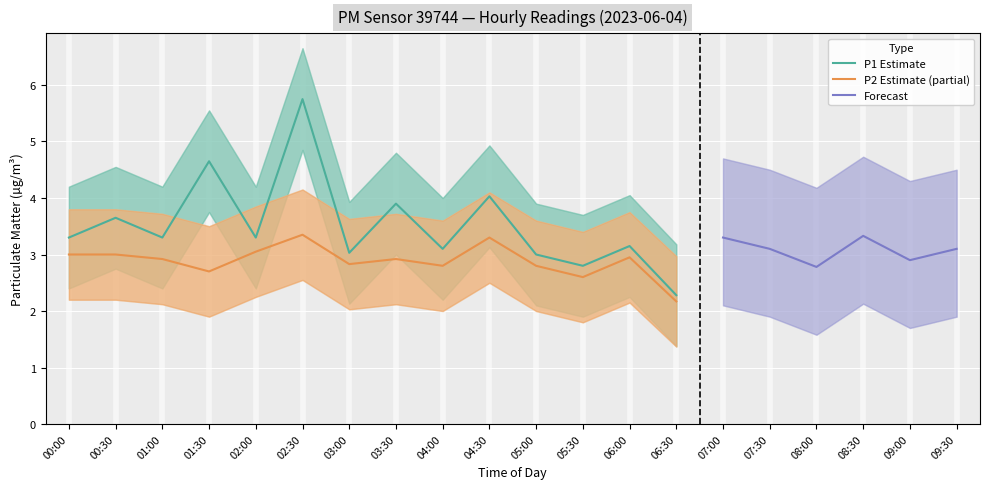

At which label is P2 Estimate (partial) closest to 2?

06:30